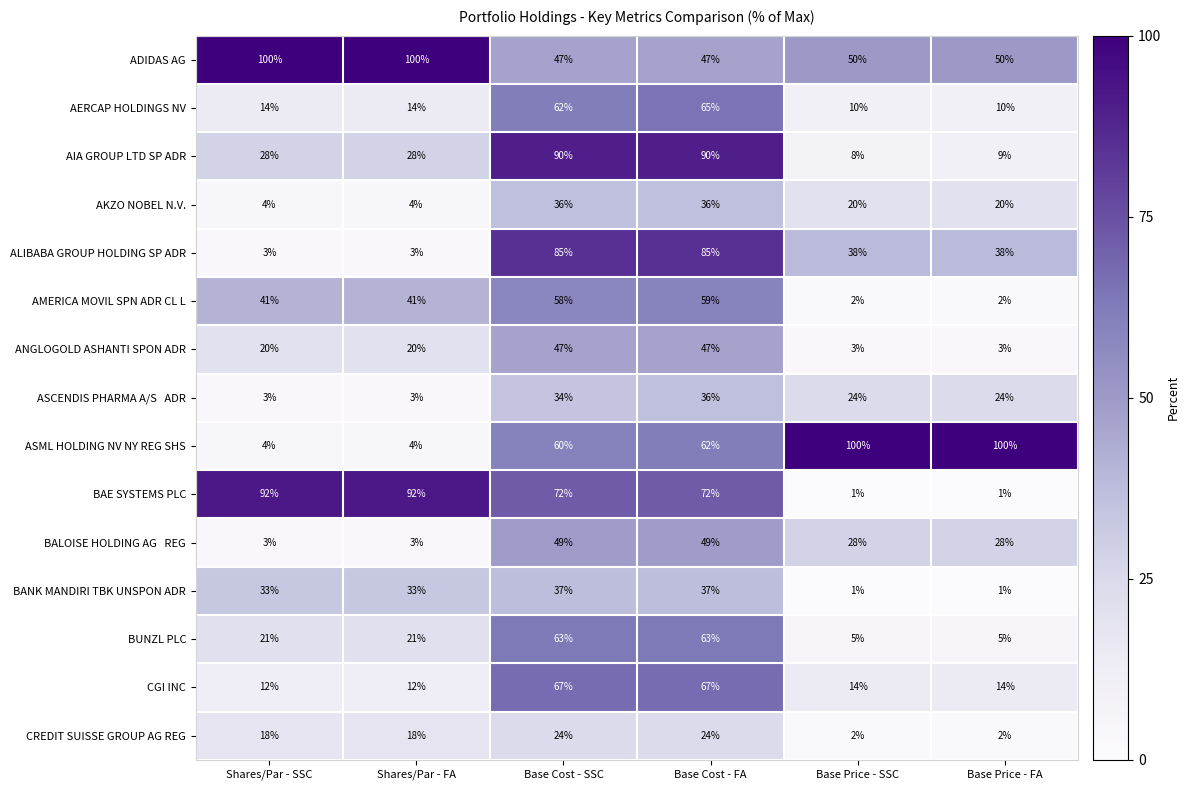

What is the lowest value of the ANGLOGOLD ASHANTI SPON ADR series?

3